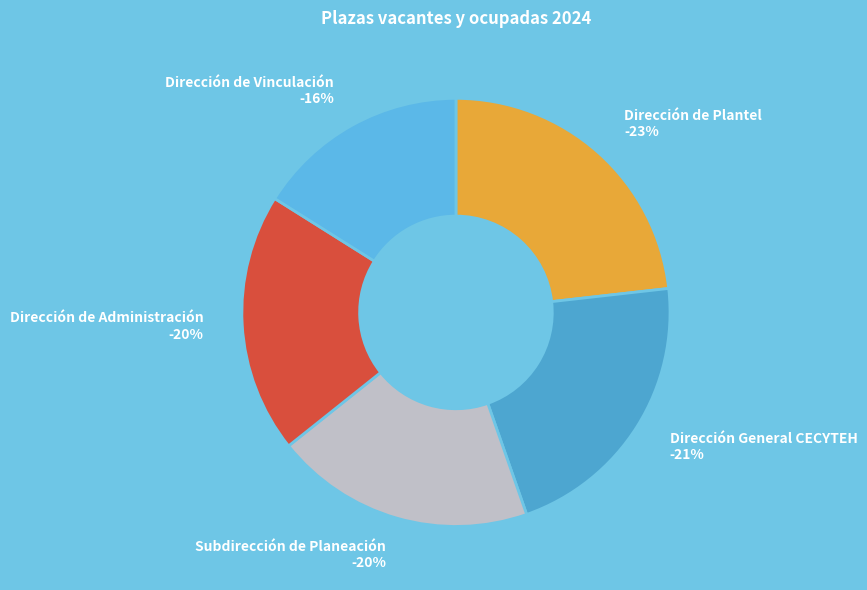

The Dirección General CECYTEH slice represents 33% of the pie. True or false?

False